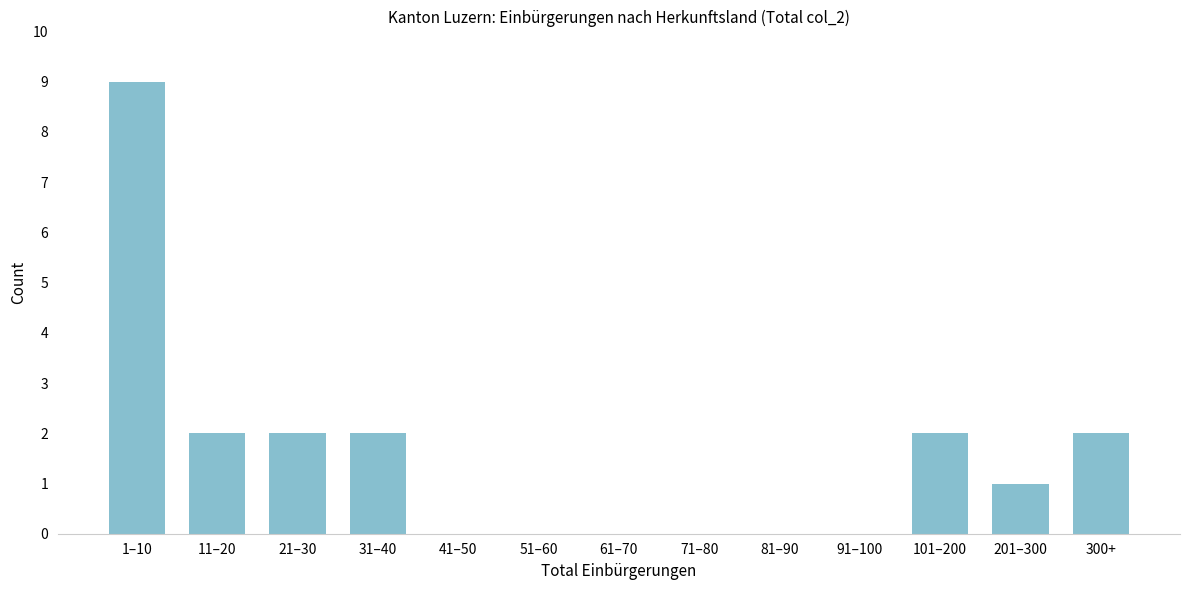

Reading right to left, what are all the values shown in this chart?

300+=2	201–300=1	101–200=2	91–100=0	81–90=0	71–80=0	61–70=0	51–60=0	41–50=0	31–40=2	21–30=2	11–20=2	1–10=9